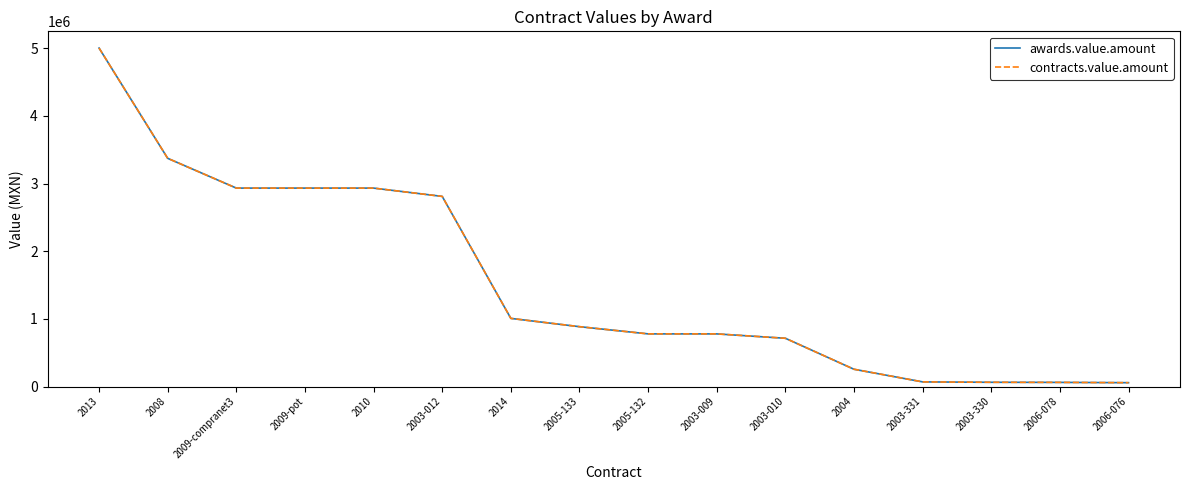

The contracts.value.amount series shows 1637554.4 at 2003-012. True or false?

False